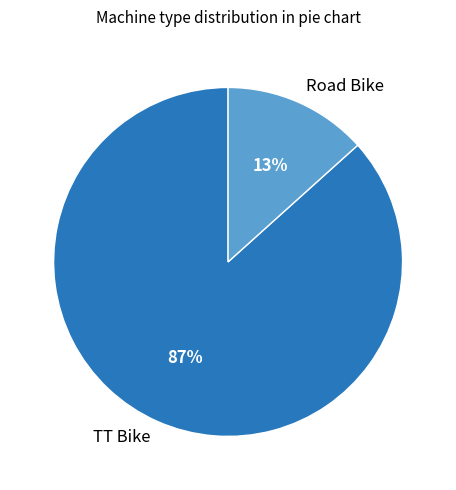

To the nearest percent, what is the average slice percentage?

50%